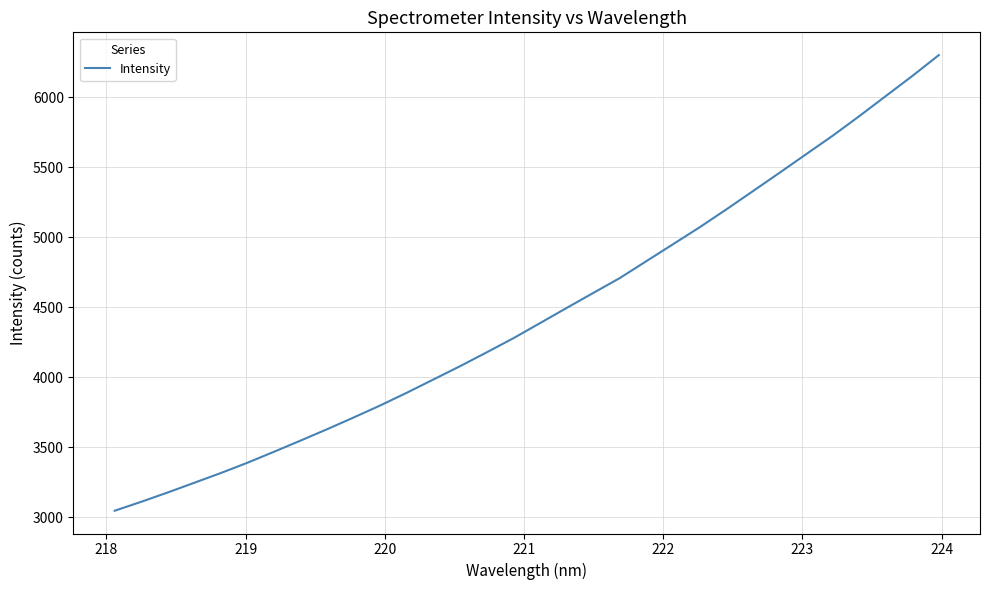

What is the smallest value displayed?

3046.3